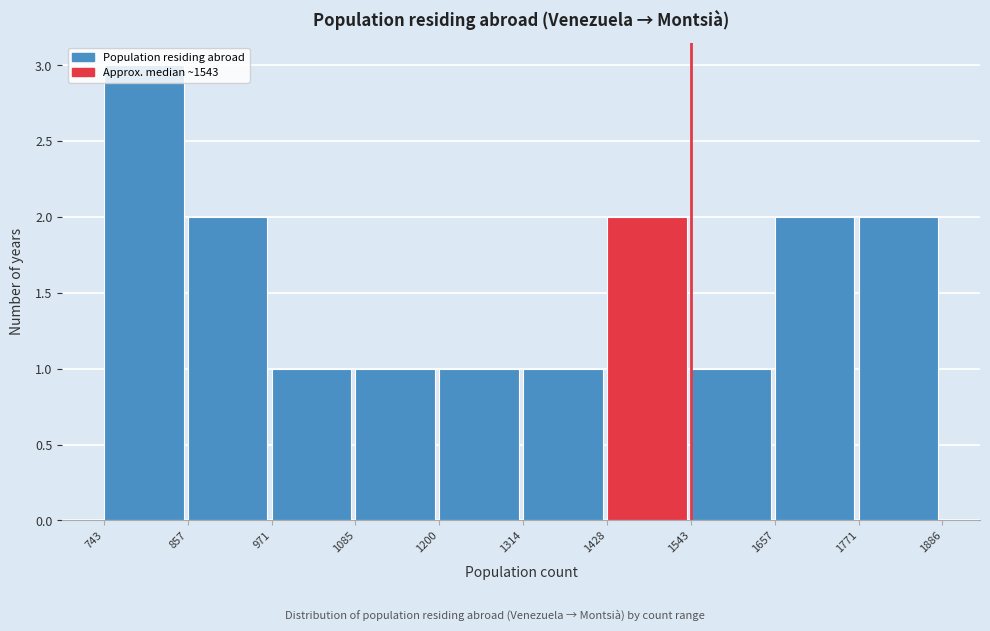

Over which range of the x-axis is the bar tallest?

743 to 857